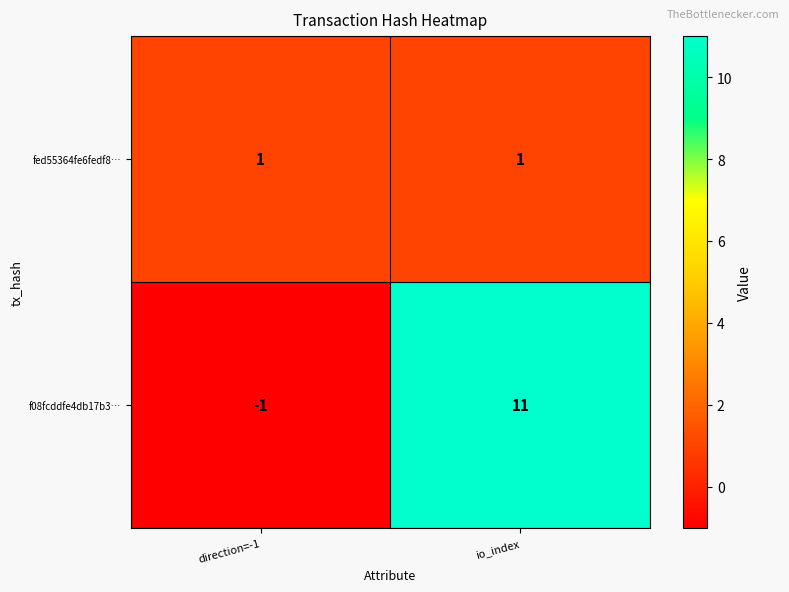

Is the value of fed55364fe6fedf8… at direction=-1 greater than the value of f08fcddfe4db17b3… at io_index?

No